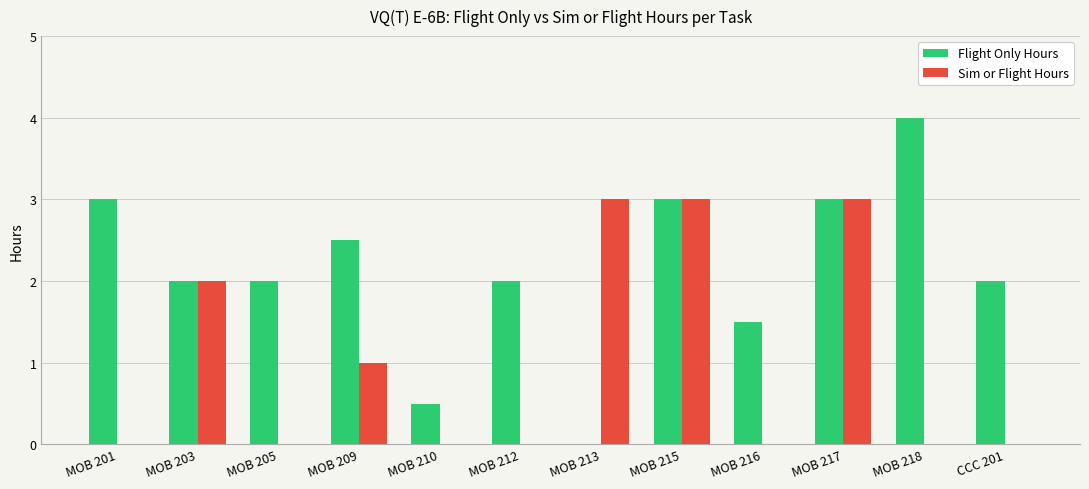

Which series has the largest total across all categories?

Flight Only Hours